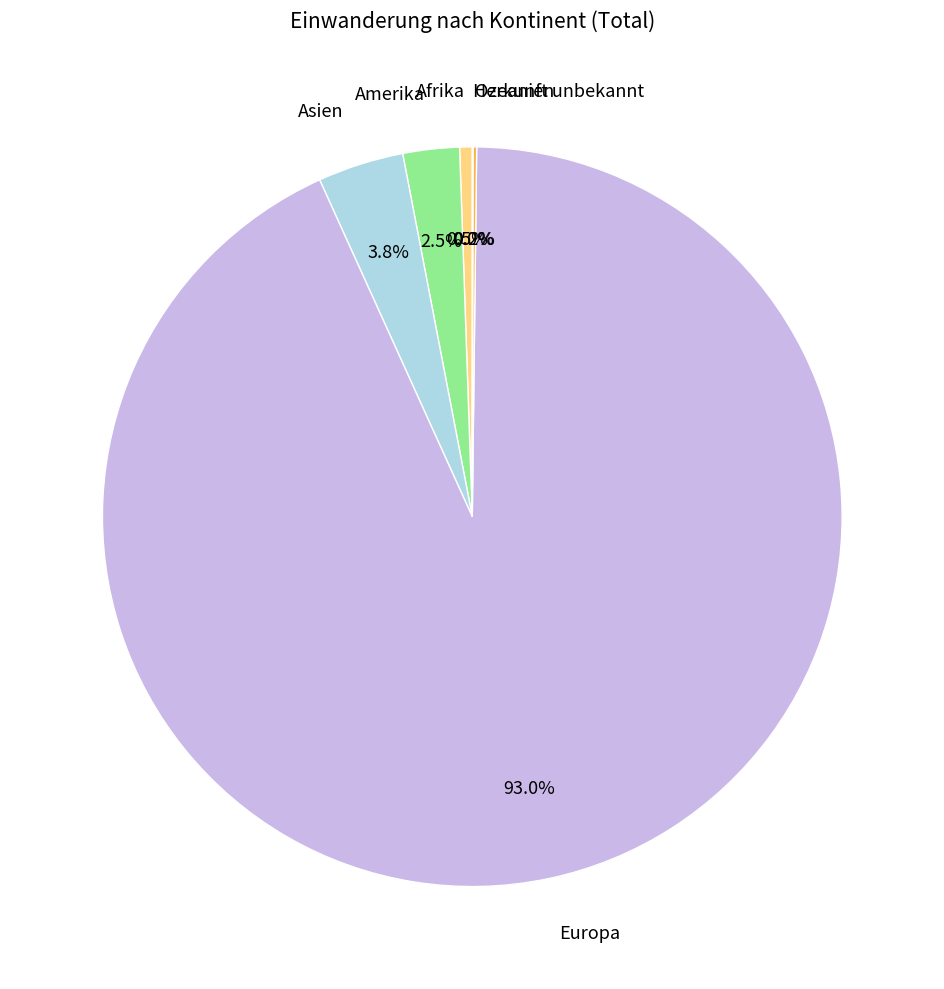

Which slice is the largest?

Europa